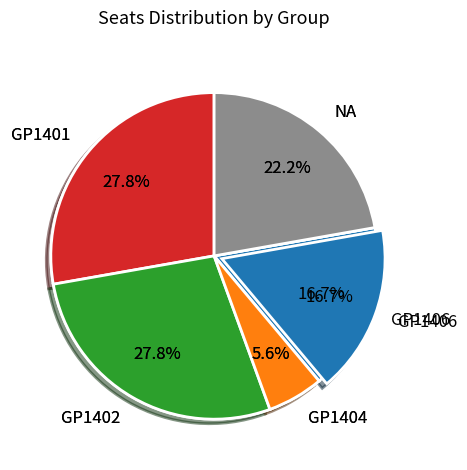

To the nearest percent, what percentage of the pie is GP1402?

28%